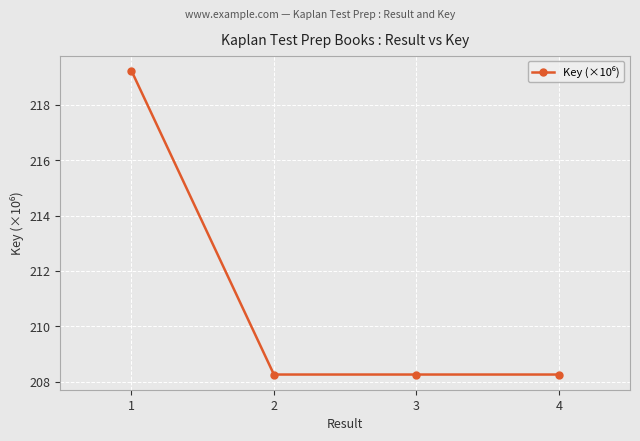

Reading left to right, transcribe all the data shown in this chart.

1=219.2	2=208.3	3=208.3	4=208.3